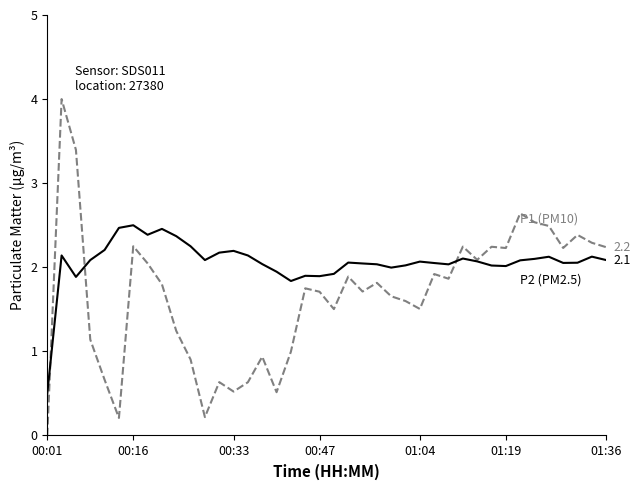

Does the chart display data point markers on the line(s)?

No